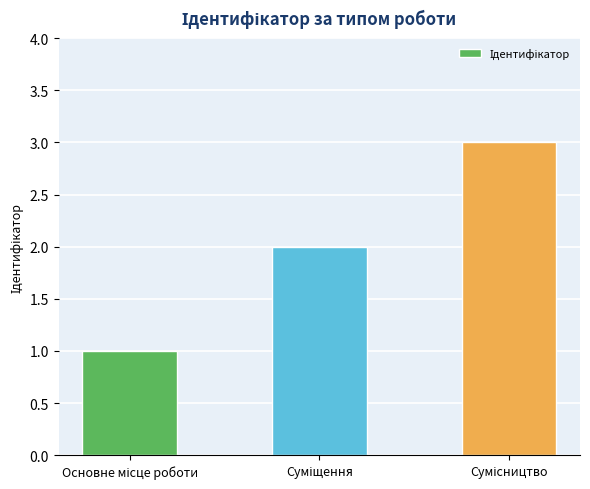

What is the greatest value displayed?

3